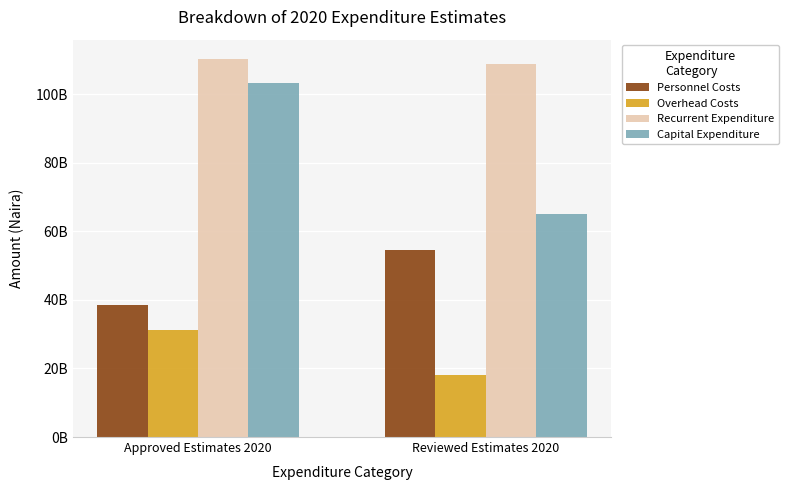

Are the bars horizontal?

No